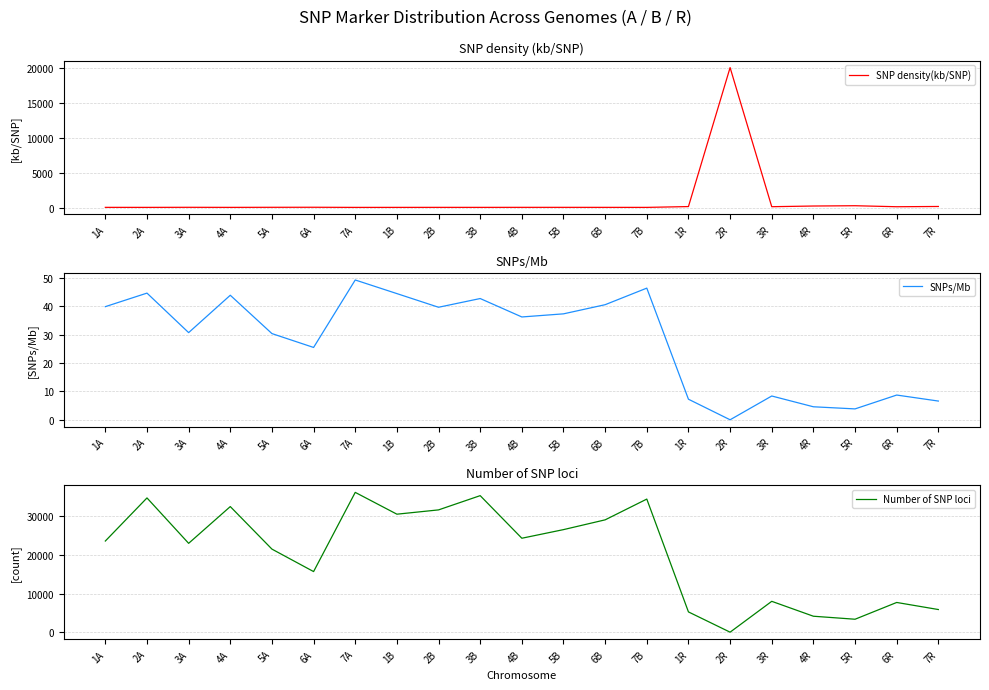

Is this an area chart (filled region under the line)?

No